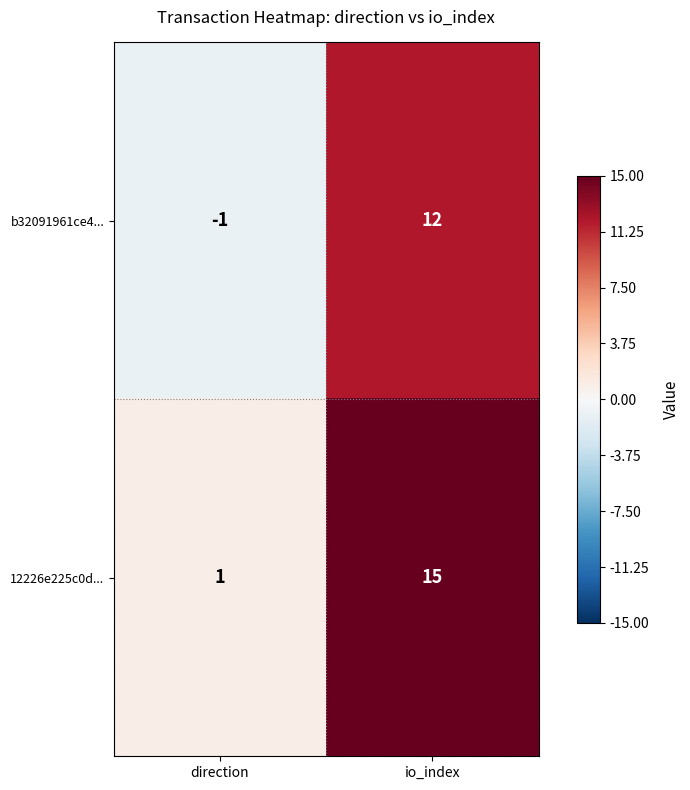

What is the approximate value of 12226e225c0d... at io_index?

15